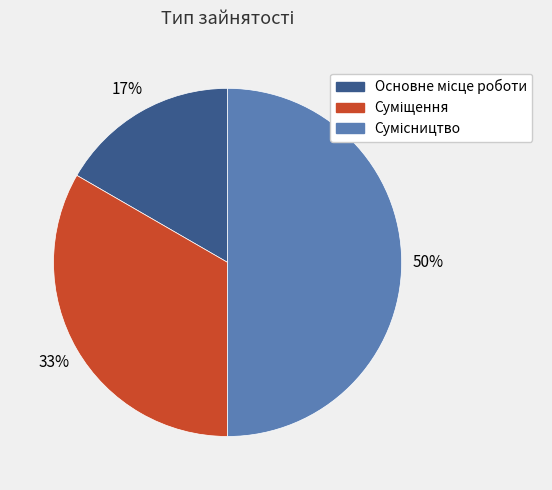

To the nearest percent, what is the average slice percentage?

33%